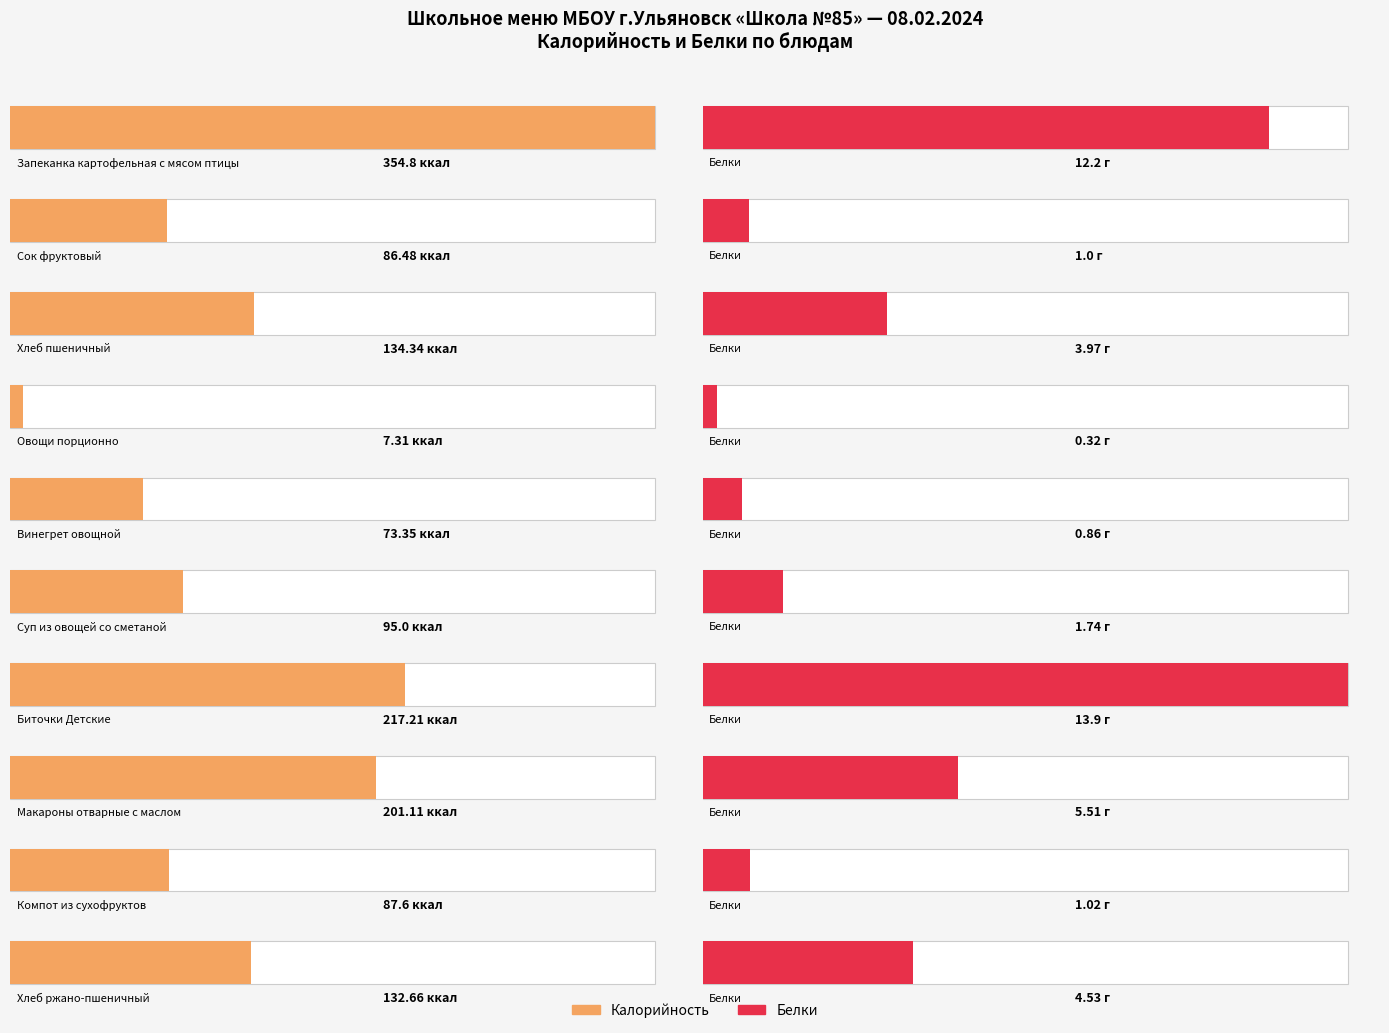

How many groups of bars are there?

10